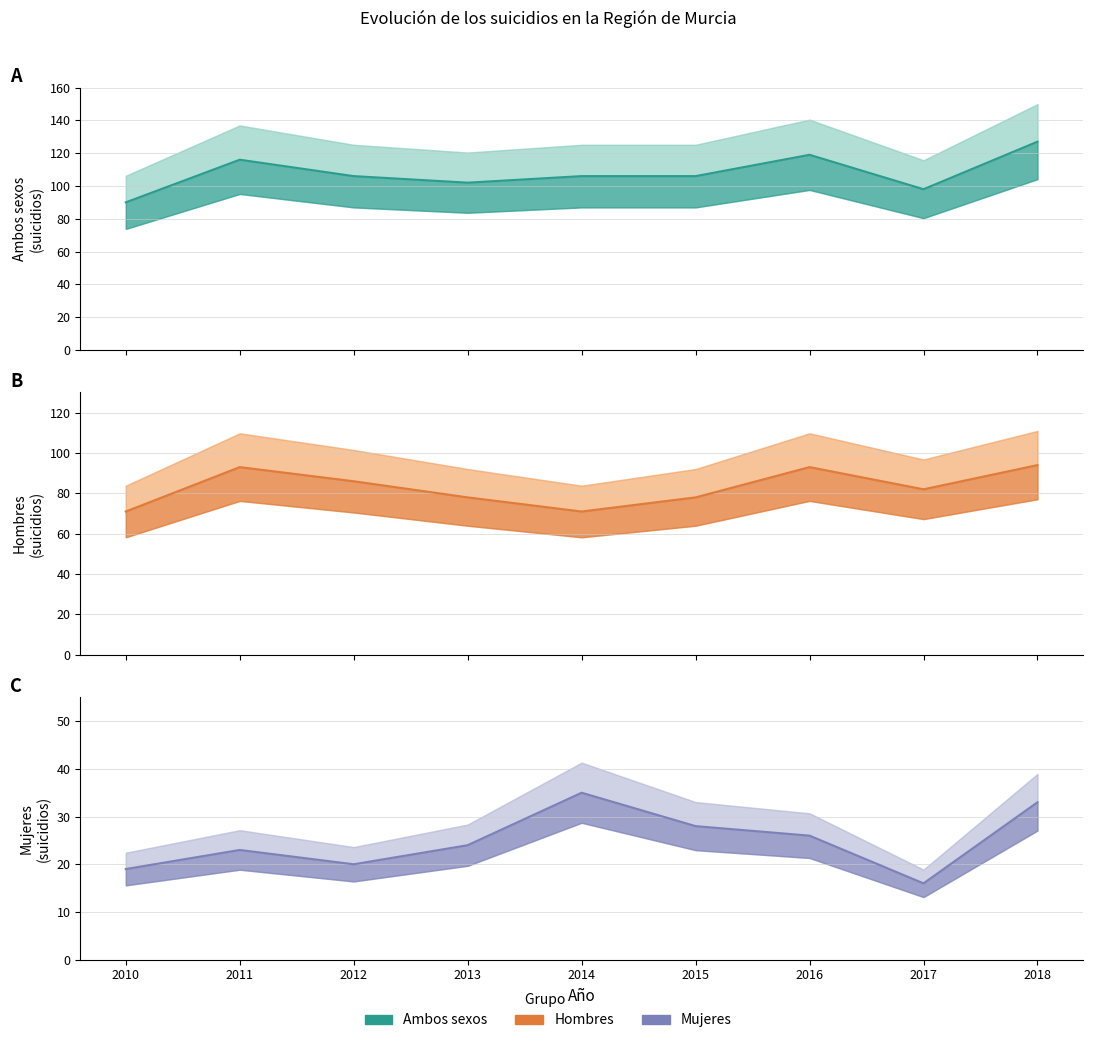

True or false: MUJERES has a value of 16 at 2017.

True